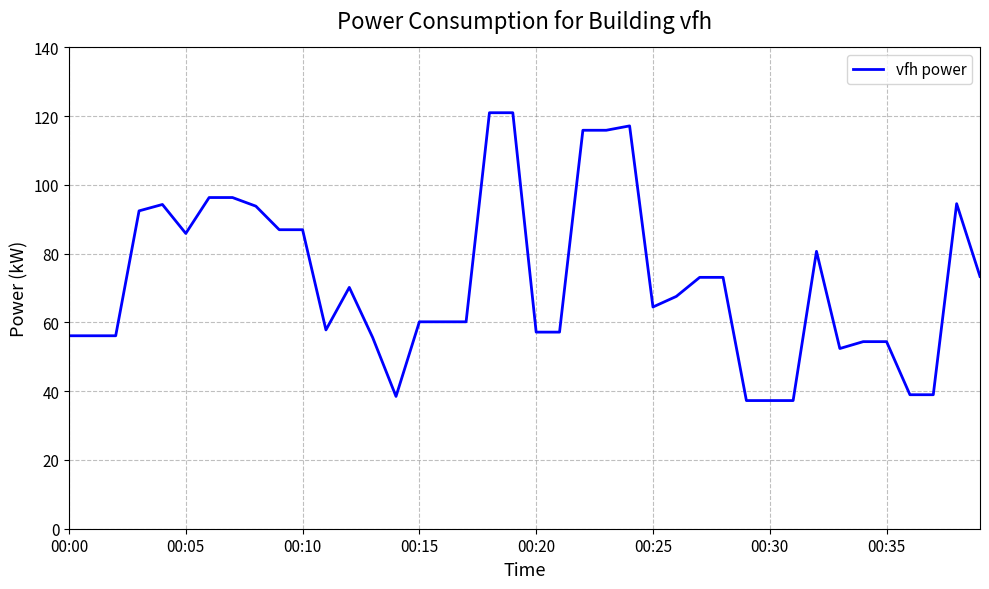

What is the minimum value shown in the chart?

37.3